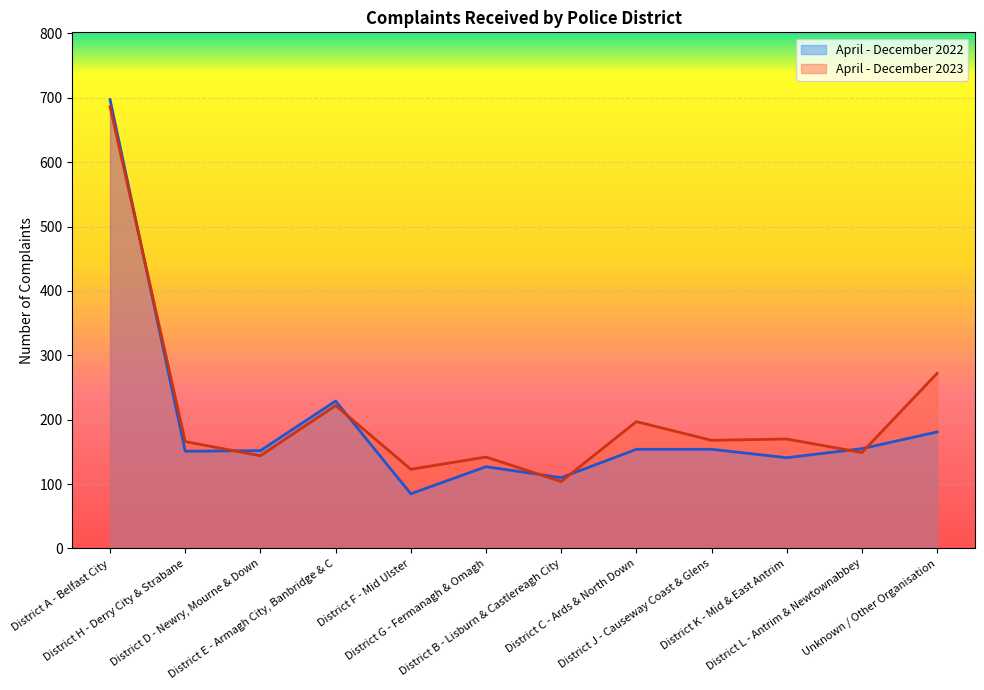

Reading left to right, transcribe all the data shown in this chart.

April - December 2022: 697	151	152	229	85	127	110	154	154	141	155	181
April - December 2023: 686	166	144	222	123	142	104	197	168	170	149	272